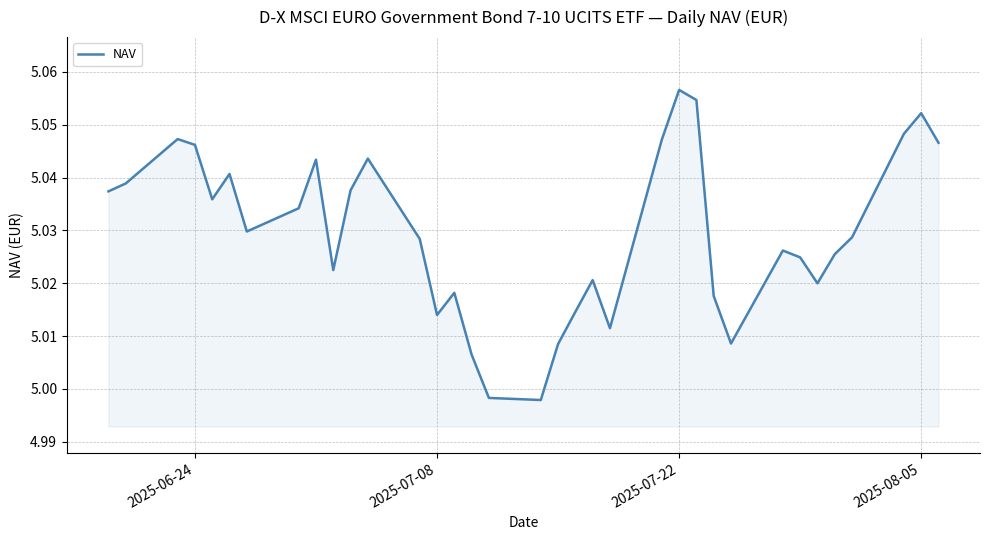

Which category has the highest value across all series?

2025-07-22